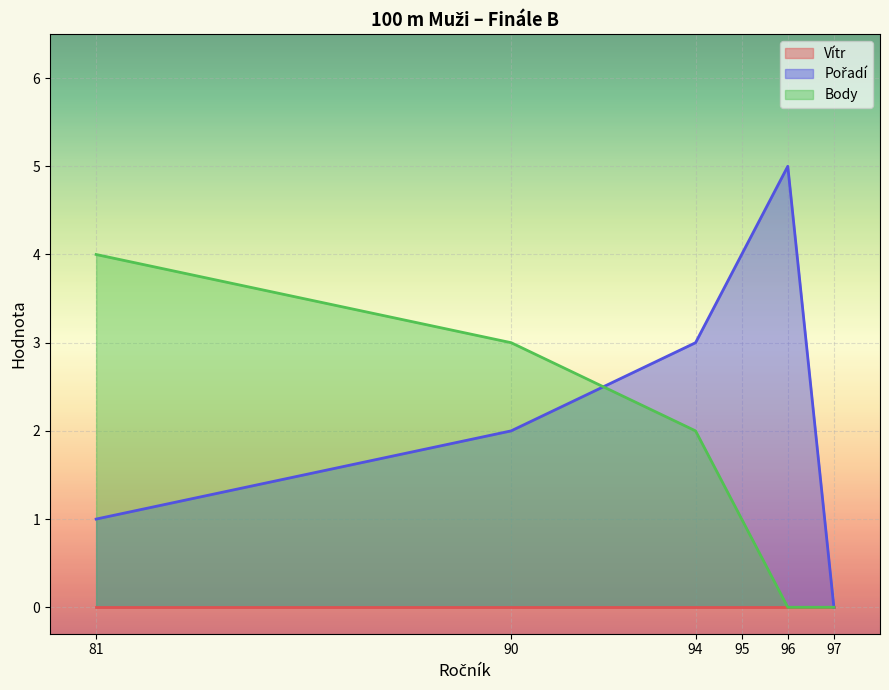

What value does the Body series have at 90?

3